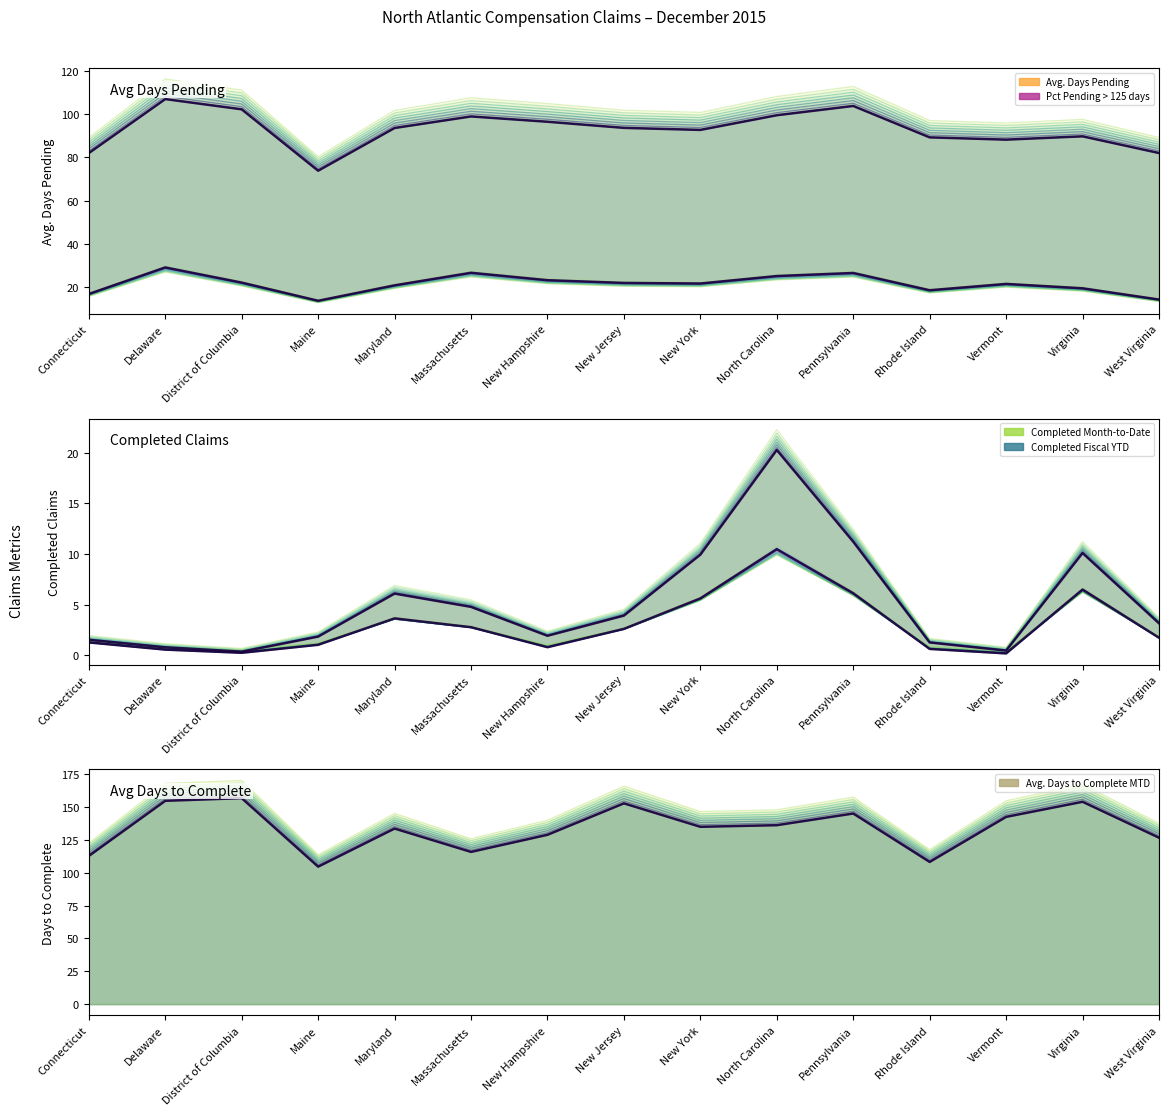

True or false: Pct Pending > 125 days and Completed Fiscal YTD intersect in this chart.

False